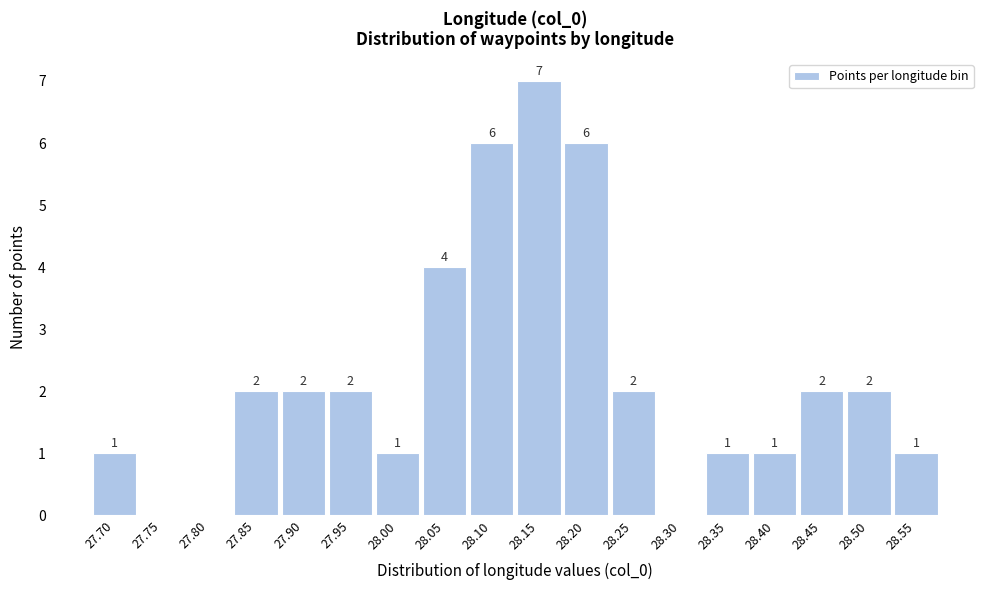

Reading left to right, list all the values displayed in this chart.

27.70=1	27.75=0	27.80=0	27.85=2	27.90=2	27.95=2	28.00=1	28.05=4	28.10=6	28.15=7	28.20=6	28.25=2	28.30=0	28.35=1	28.40=1	28.45=2	28.50=2	28.55=1